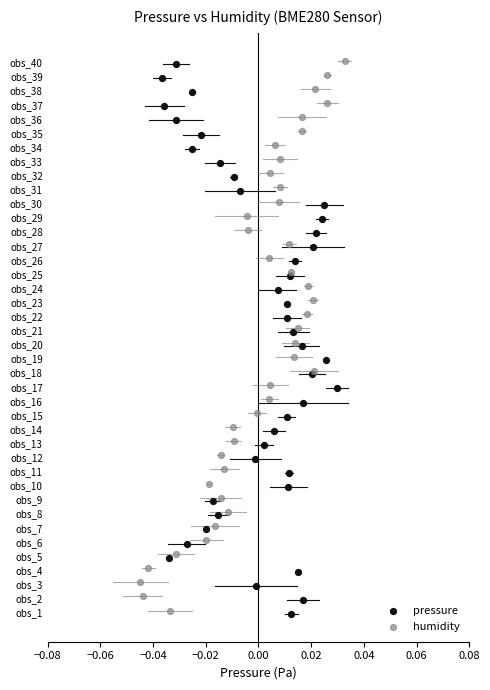

What are all the series names shown in the legend?

pressure, humidity